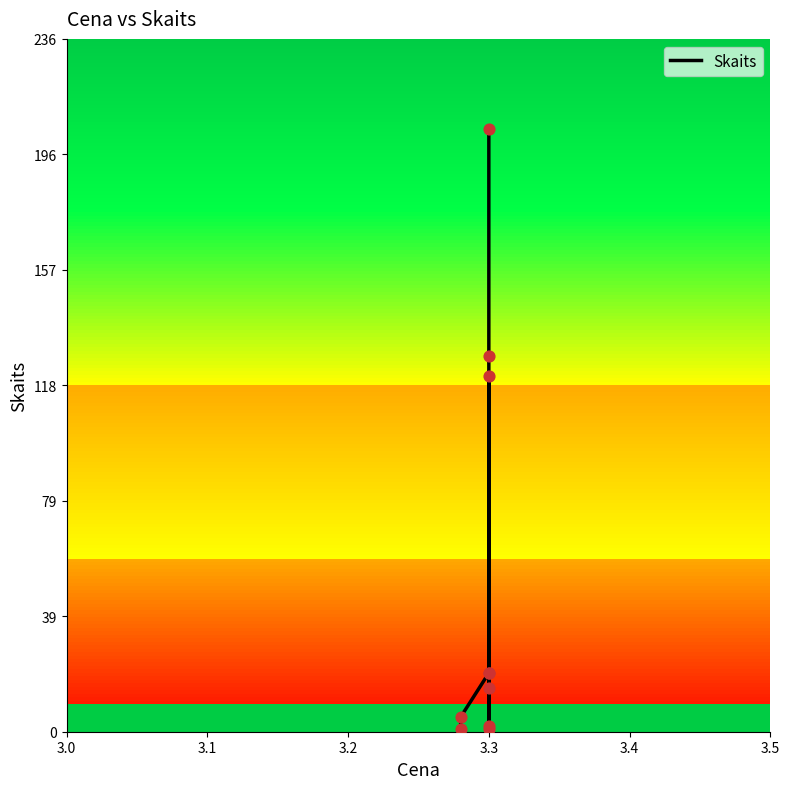

Which has a higher value, 3.3 or 3.1?

3.3